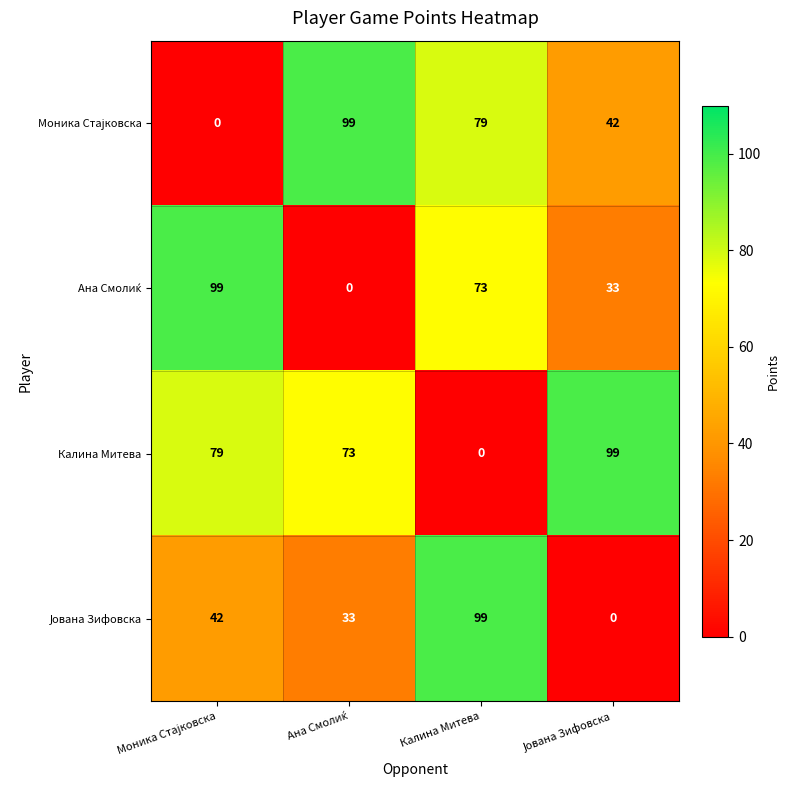

What is the spread (max minus min) of values at Калина Митева?

99